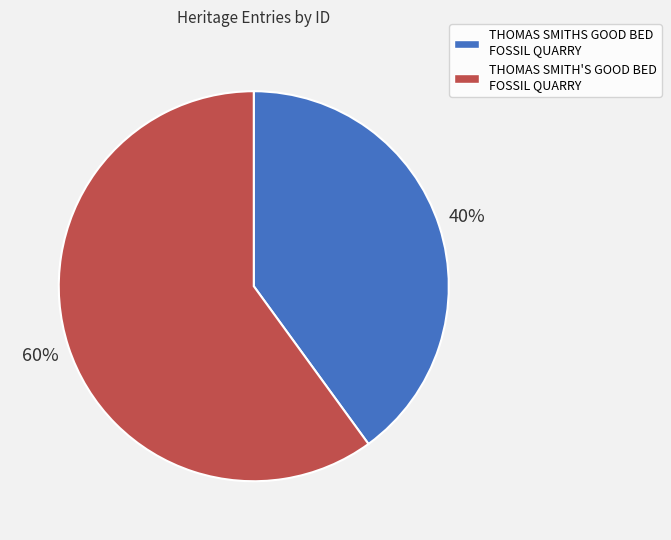

Which category has the biggest portion of the pie?

THOMAS SMITH'S GOOD BED FOSSIL QUARRY